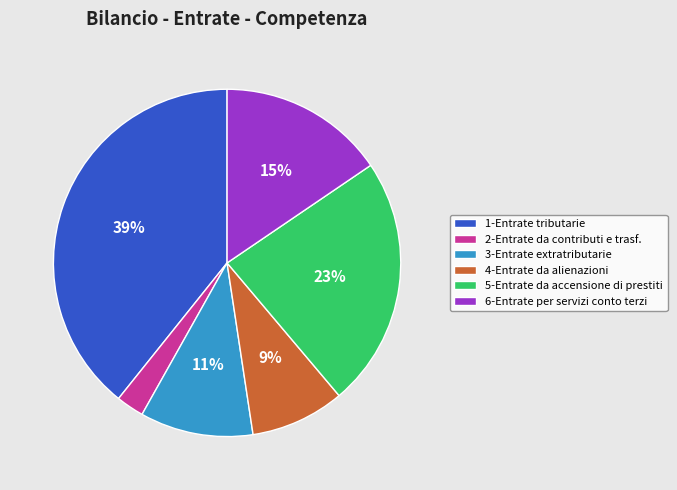

Count the number of slices in the pie.

6